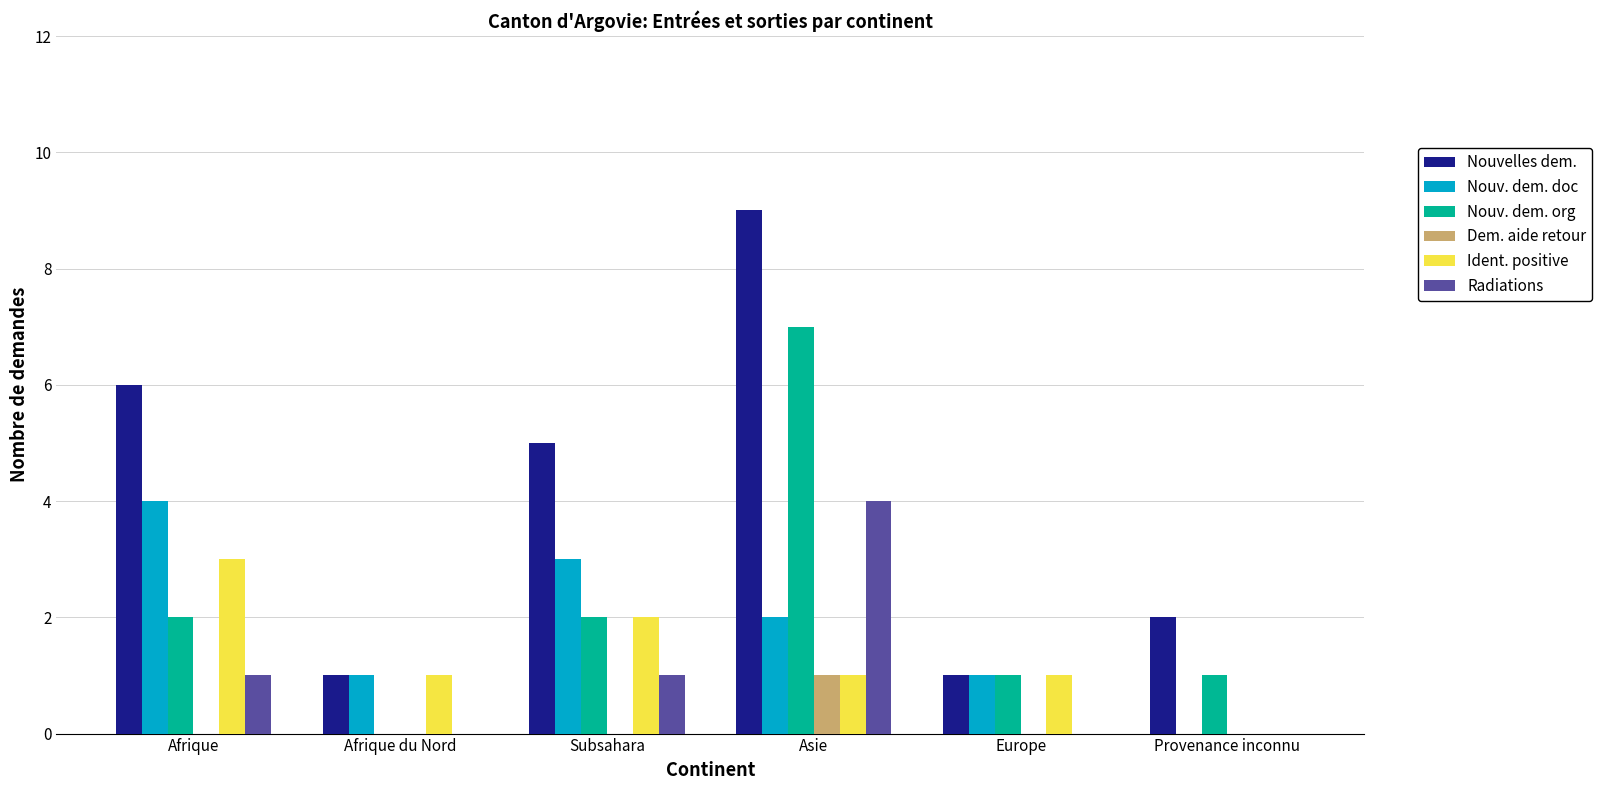

At which category is the sum across all series the highest?

Asie